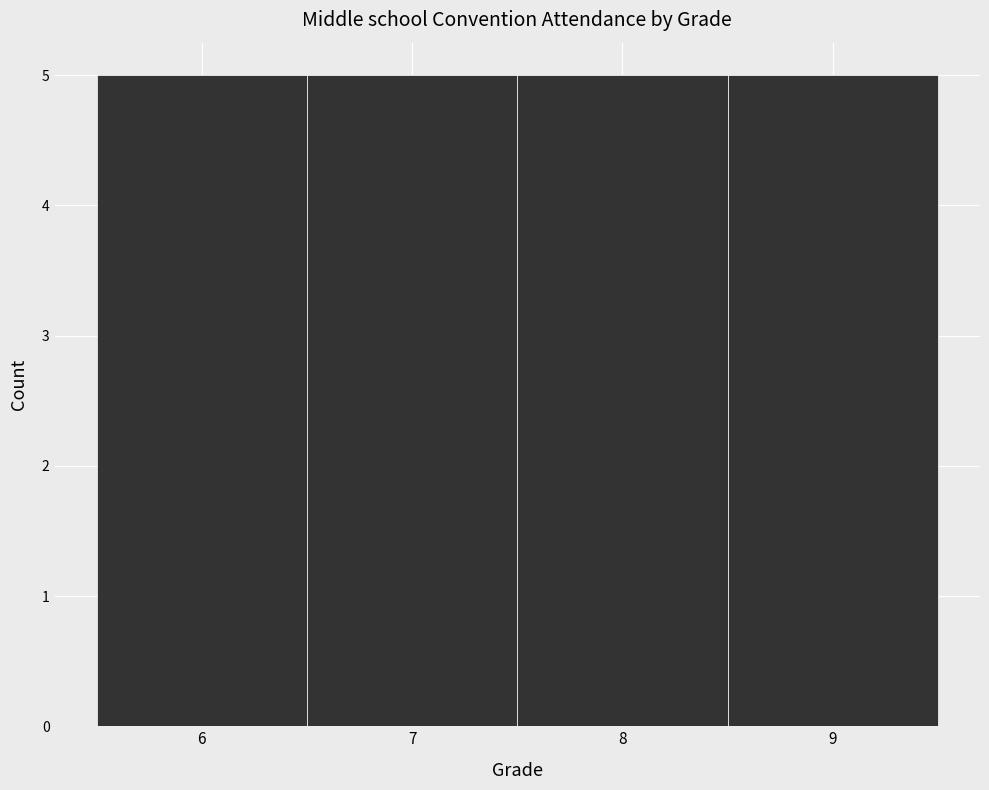

Reading left to right, list every bar in this chart as the range it spans on the x-axis followed by its height. The values are not printed on the chart, so give them approximately, as read against the axis.

5.5 to 6.5: 5
6.5 to 7.5: 5
7.5 to 8.5: 5
8.5 to 9.5: 5